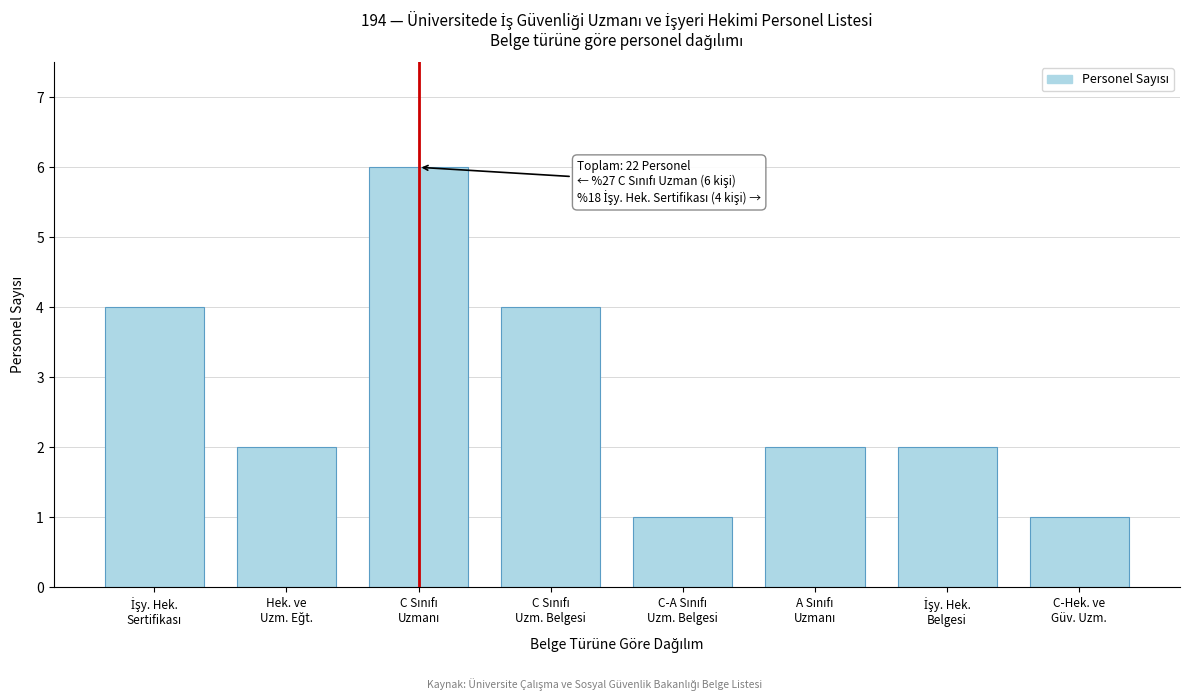

Reading right to left, transcribe all the data shown in this chart.

1	2	2	1	4	6	2	4